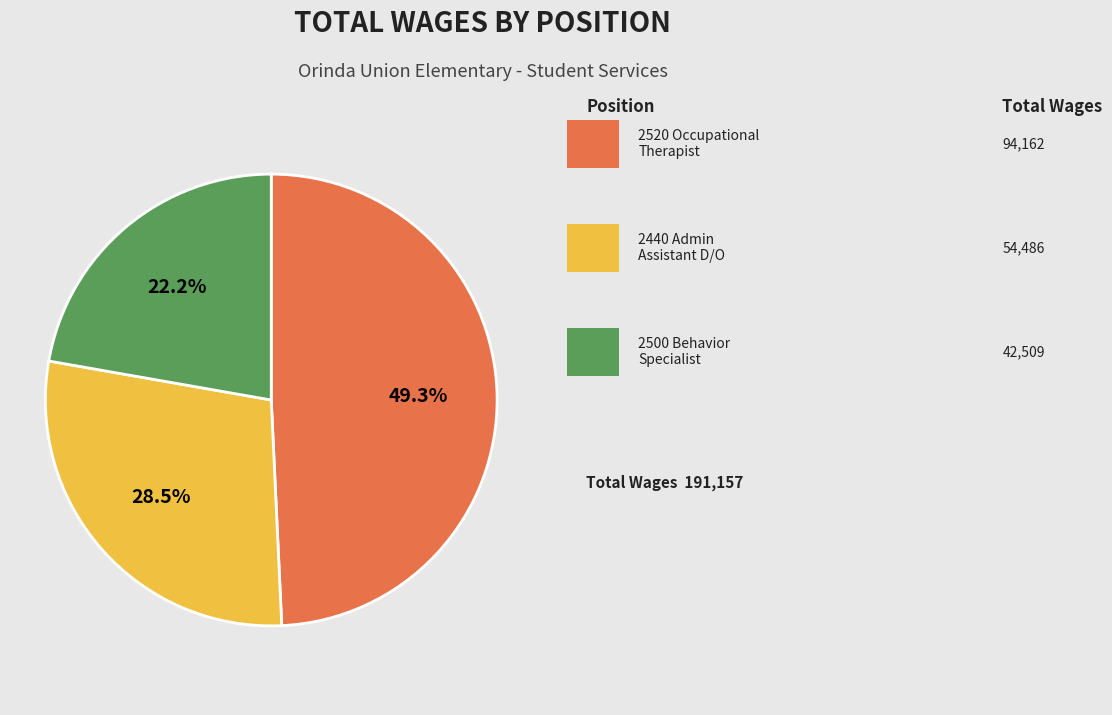

Is there a majority slice in this chart?

No